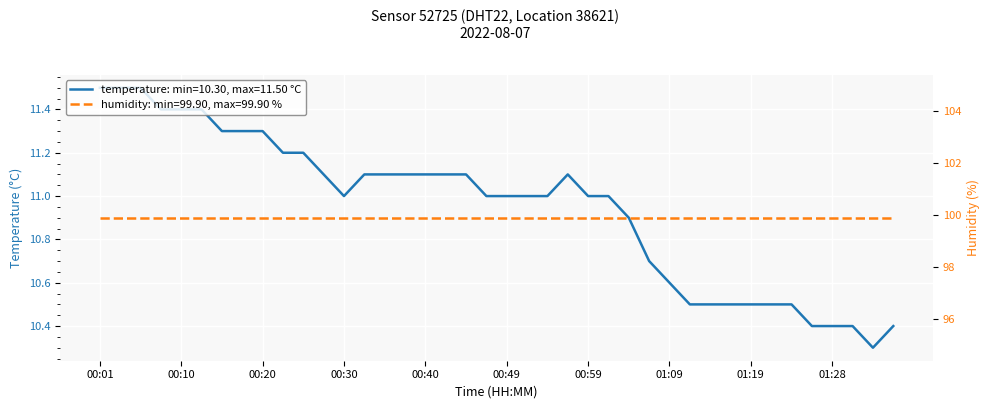

Where does the data first go above 11?

00:01